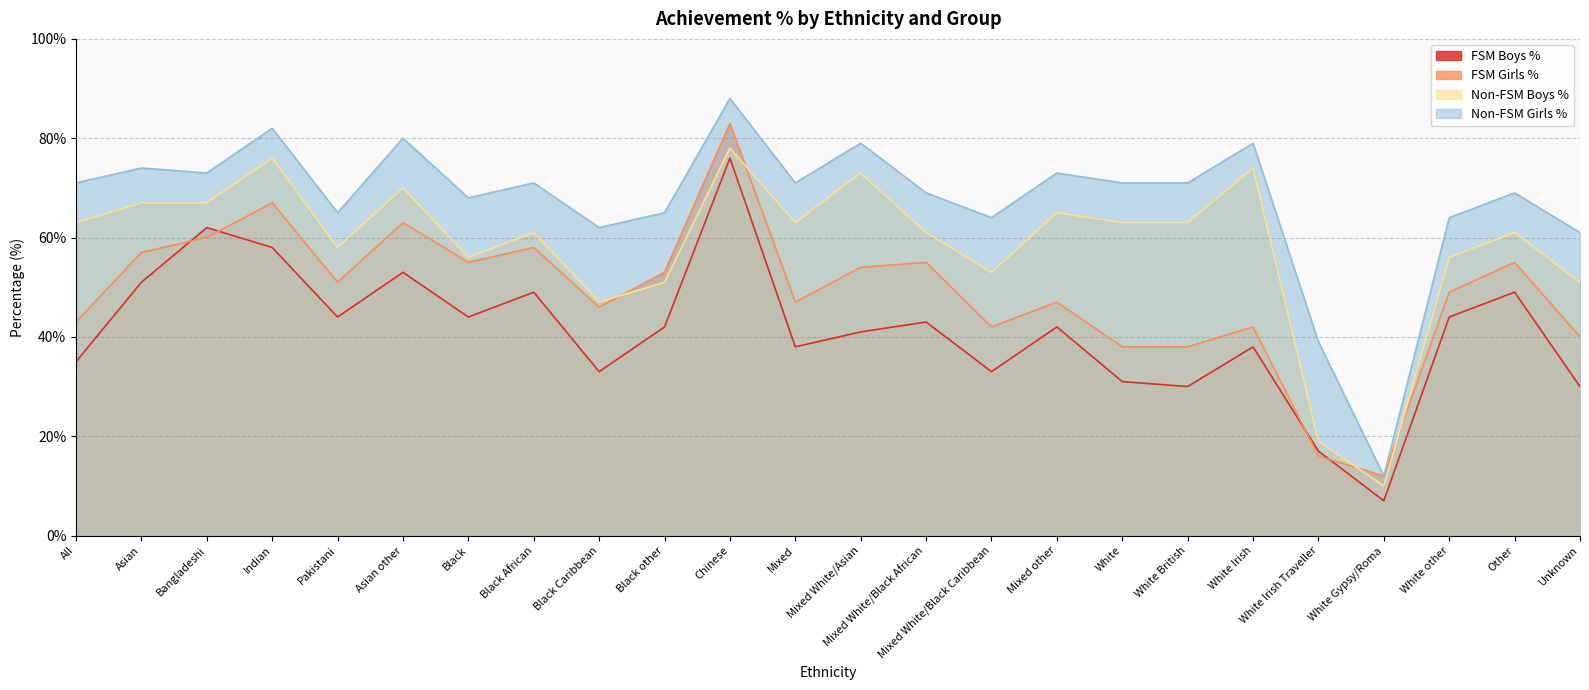

What is the label of the 3rd point from the right?

White other